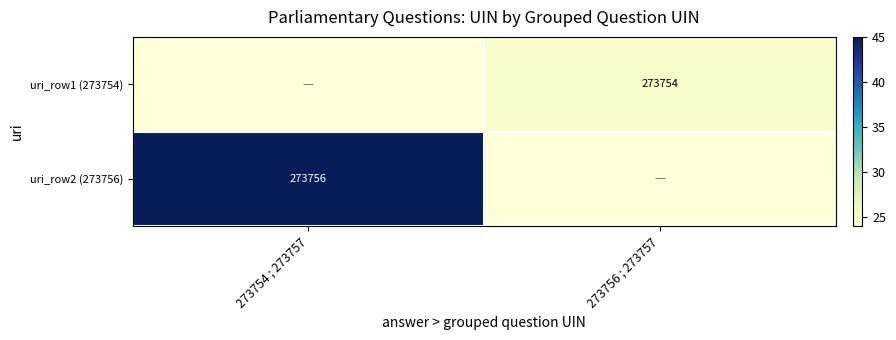

Which category has the lowest value in the uri_row2 (273756) series?

273756 ; 273757